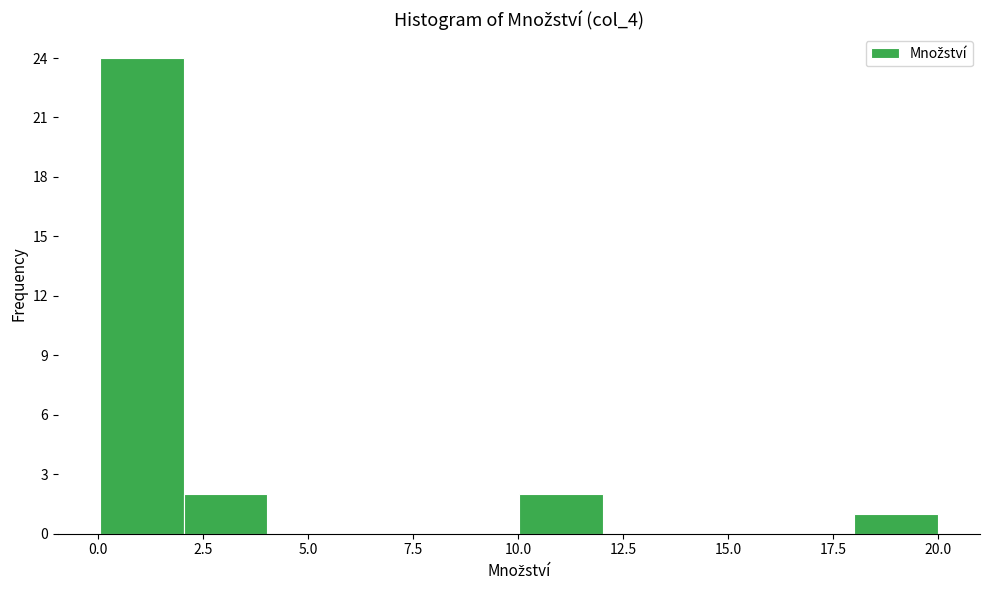

Around what value on the x-axis is the tallest bar? Give the approximate position of its centre, as read against the axis.

1.0